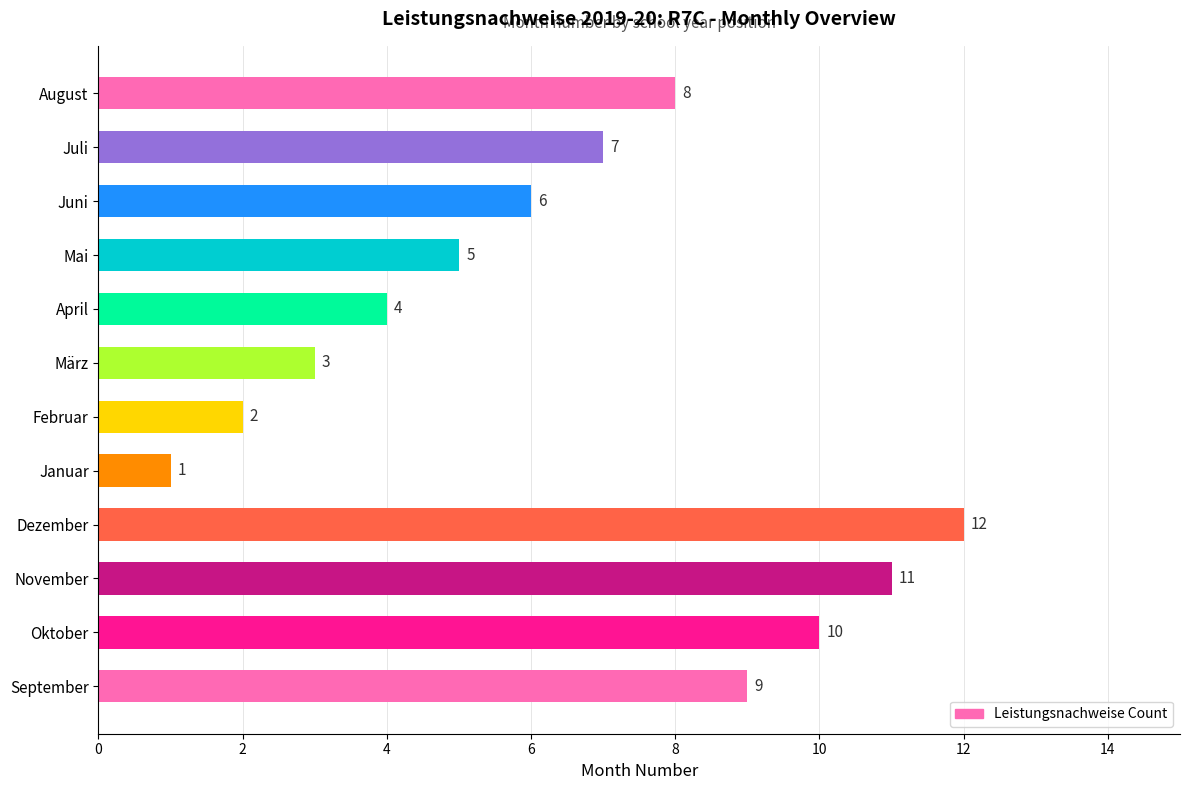

What is the change in value from September to Dezember?

+3